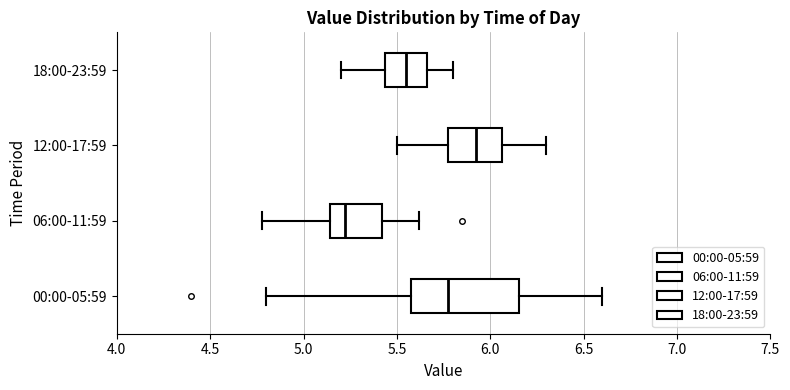

Reading bottom to top, transcribe this box plot: for each box, give where its median line is, the range the box spans, and where its two whiskers end, as read against the x-axis. The values are not printed on the chart, so give them approximately, as read against the axis.

00:00-05:59: median 5.80, box 5.60 to 6.15, whiskers 4.80 to 6.60
06:00-11:59: median 5.20, box 5.15 to 5.40, whiskers 4.80 to 5.60
12:00-17:59: median 5.95, box 5.75 to 6.05, whiskers 5.50 to 6.30
18:00-23:59: median 5.55, box 5.45 to 5.65, whiskers 5.20 to 5.80